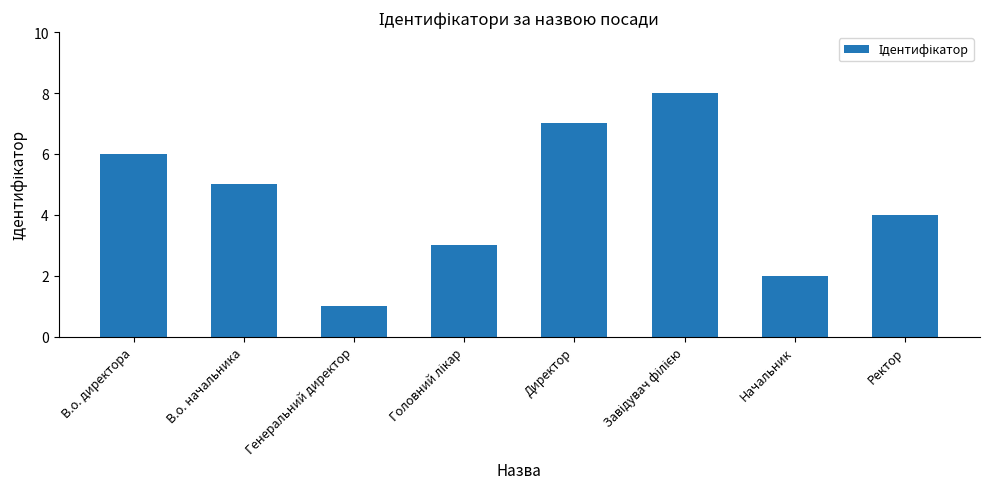

Is it true that the value at Генеральний директор is 2?

False